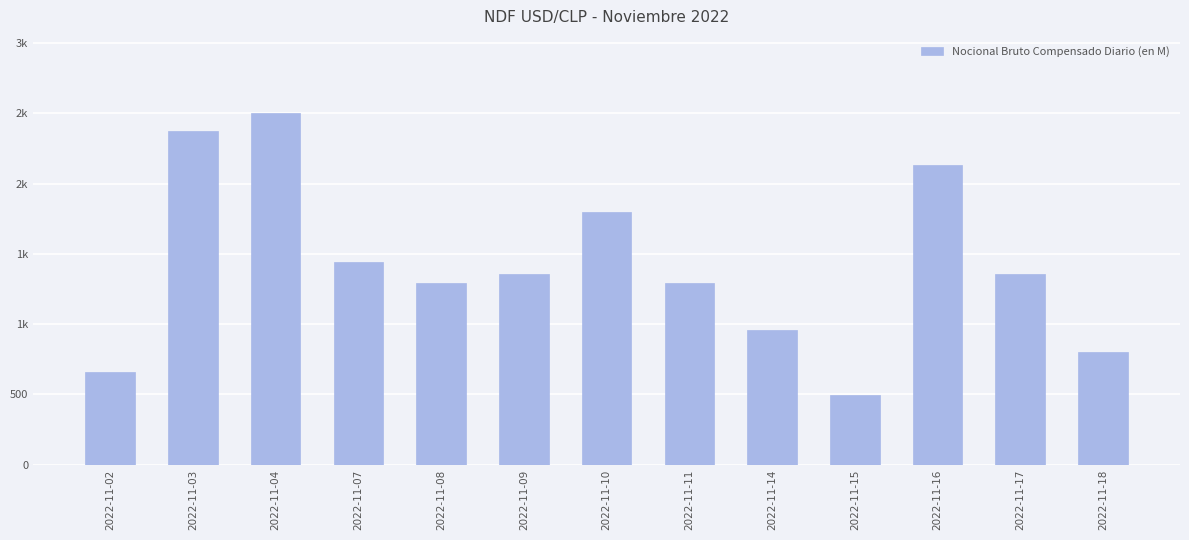

How many values are below 1356?

6